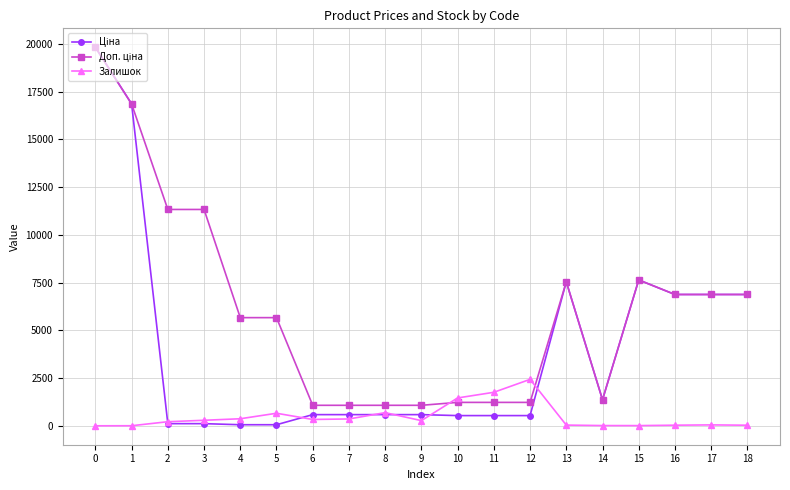

What is the greatest value displayed?

19831.1